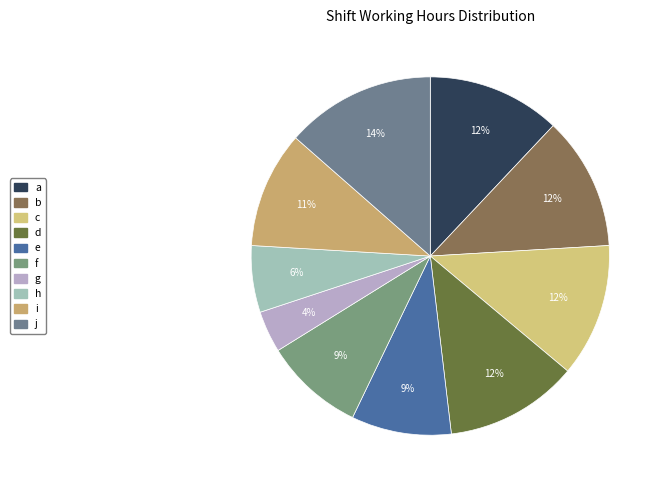

Which slice is the largest?

j